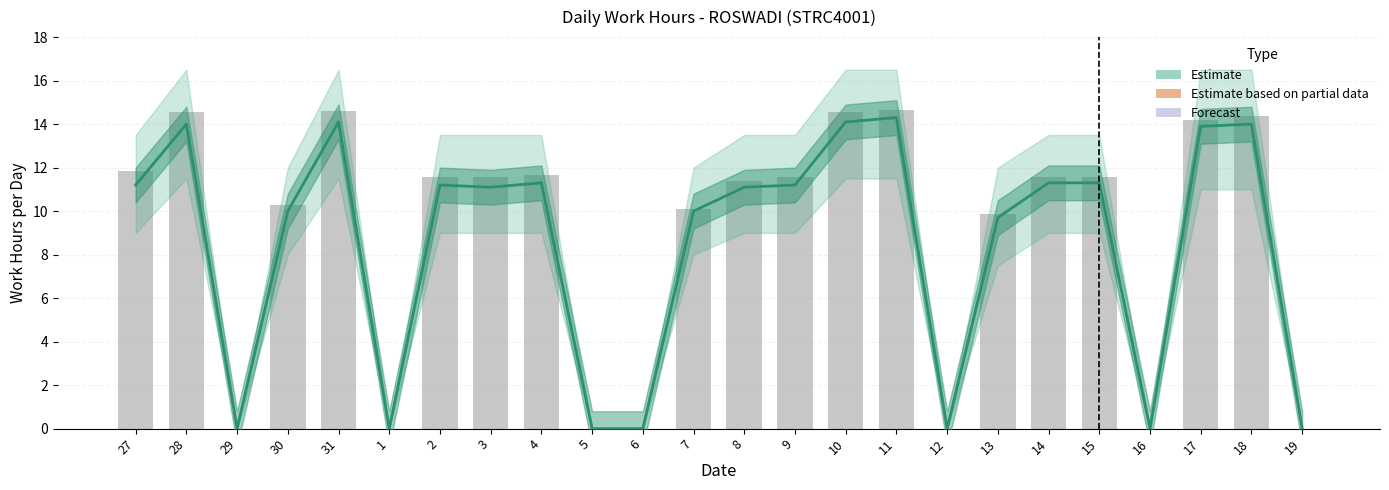

How many data points does each series have?

24